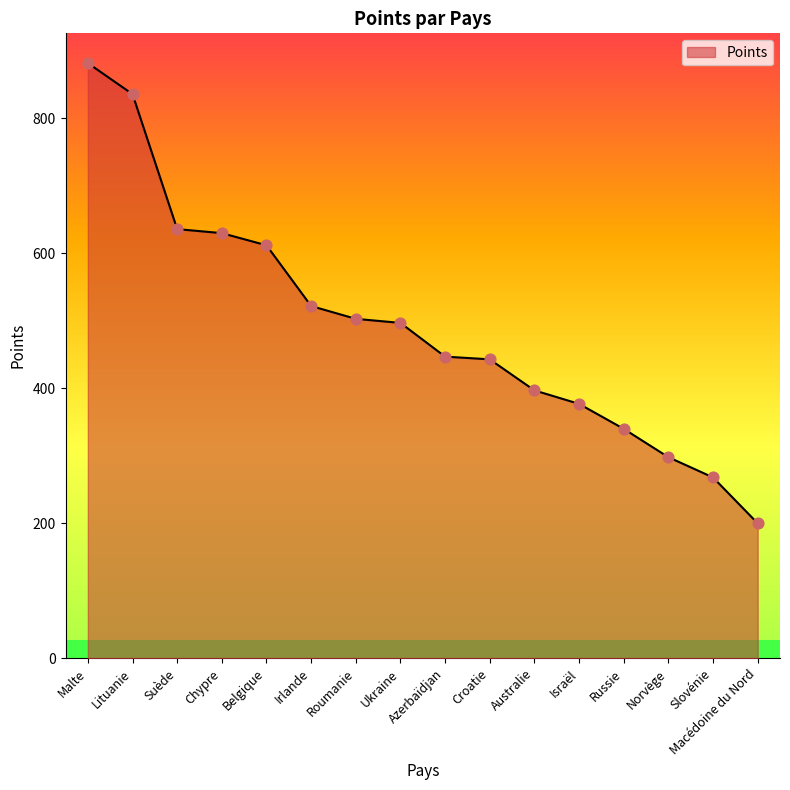

Which has a higher value, Suède or Ukraine?

Suède